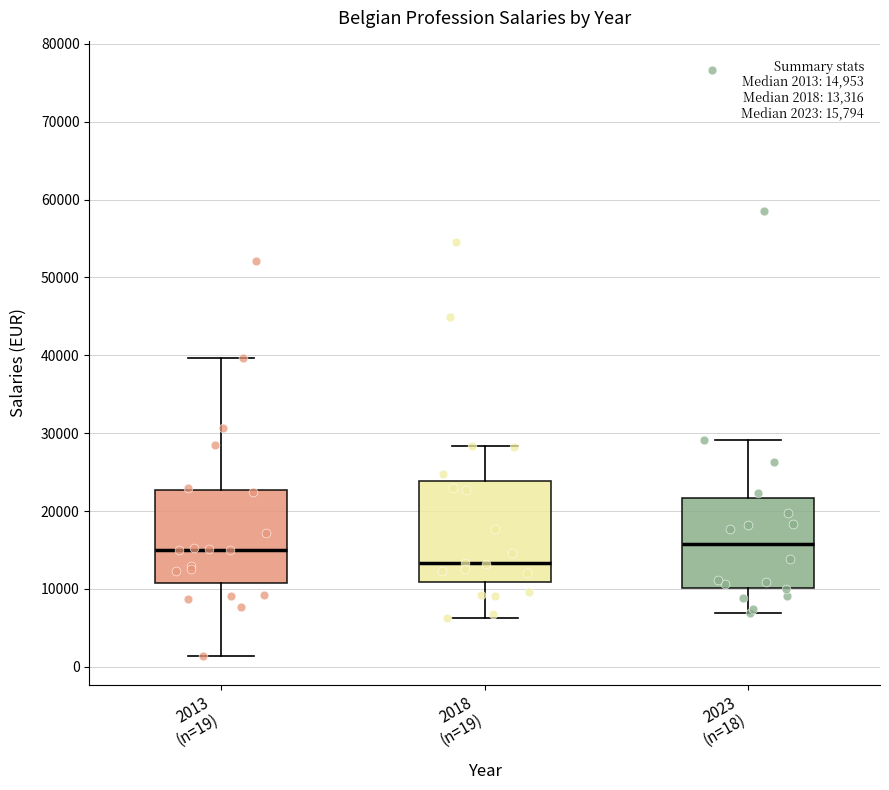

Comparing the boxes themselves (not the whiskers), which one is the tallest?

2018 (n=19)